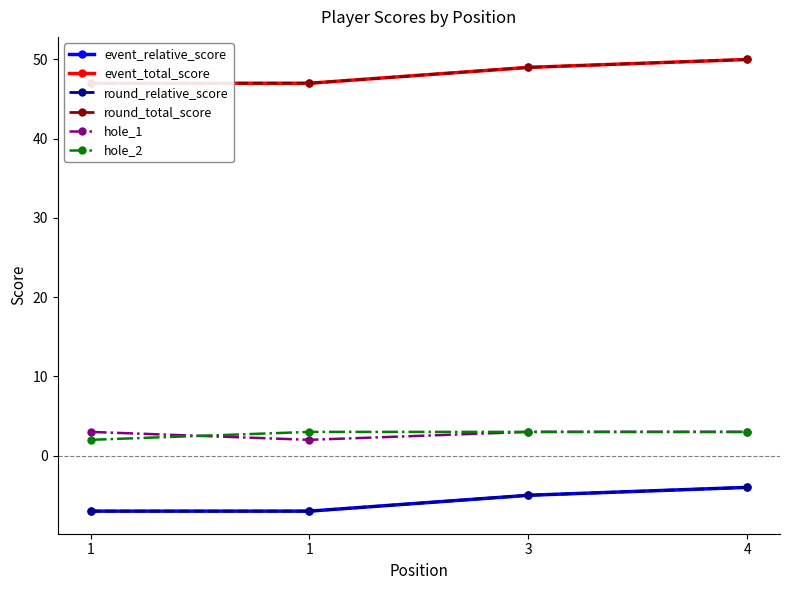

The event_relative_score series shows -5 at 3. True or false?

True